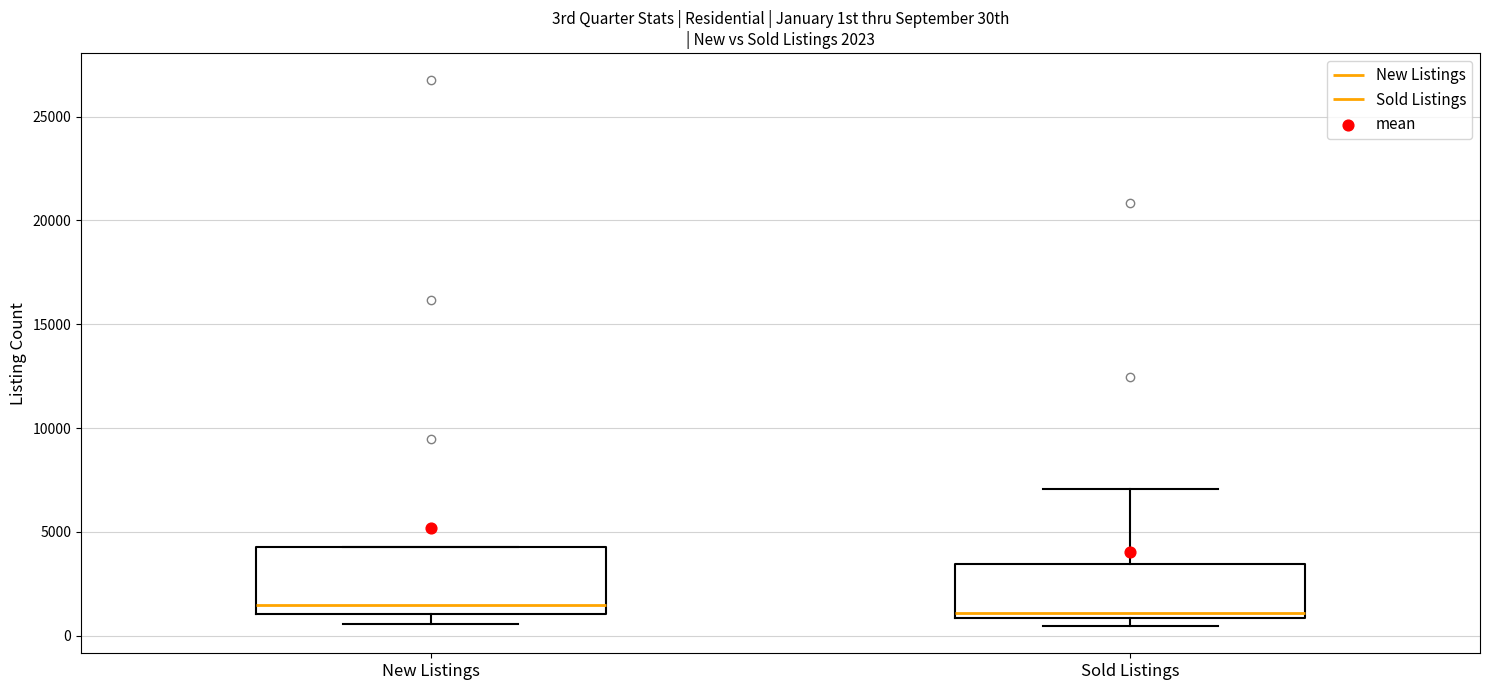

Which box is the tallest, from its lower edge to its upper edge?

New Listings